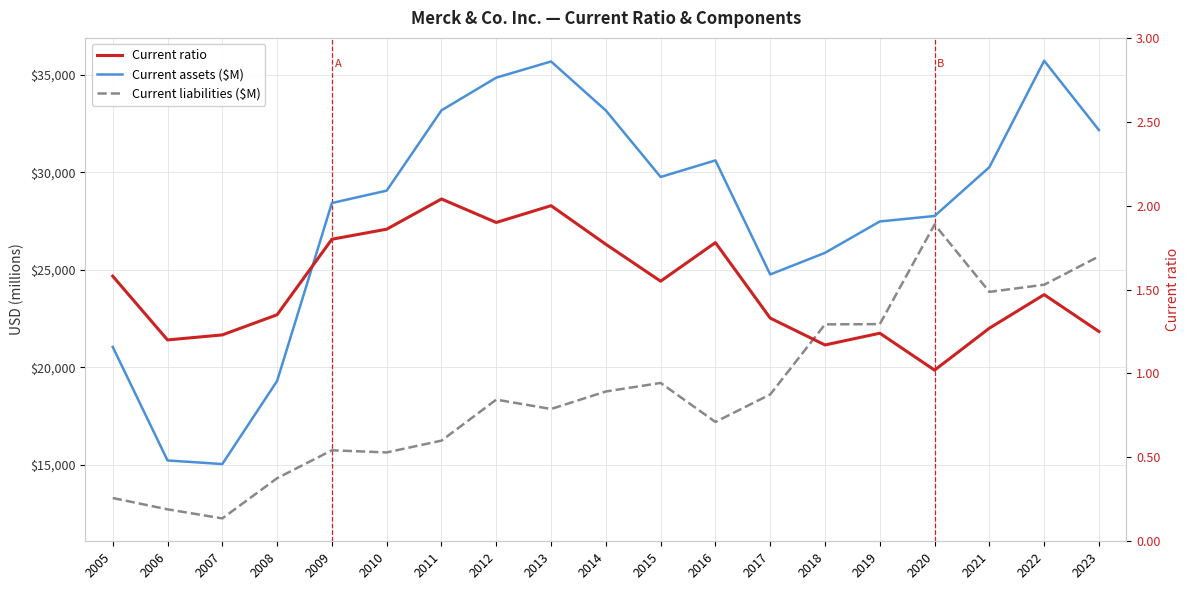

Which series has the largest total across all categories?

Current assets ($M)